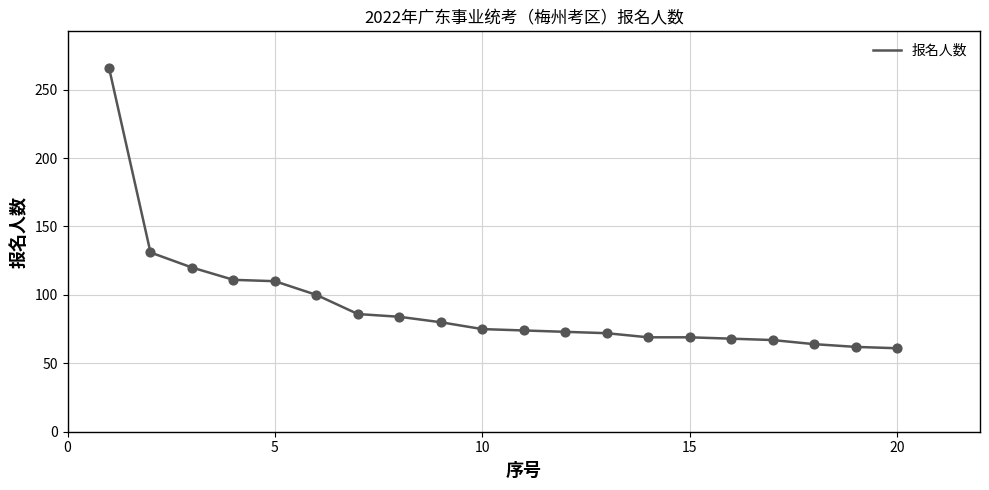

What is the smallest value displayed?

61